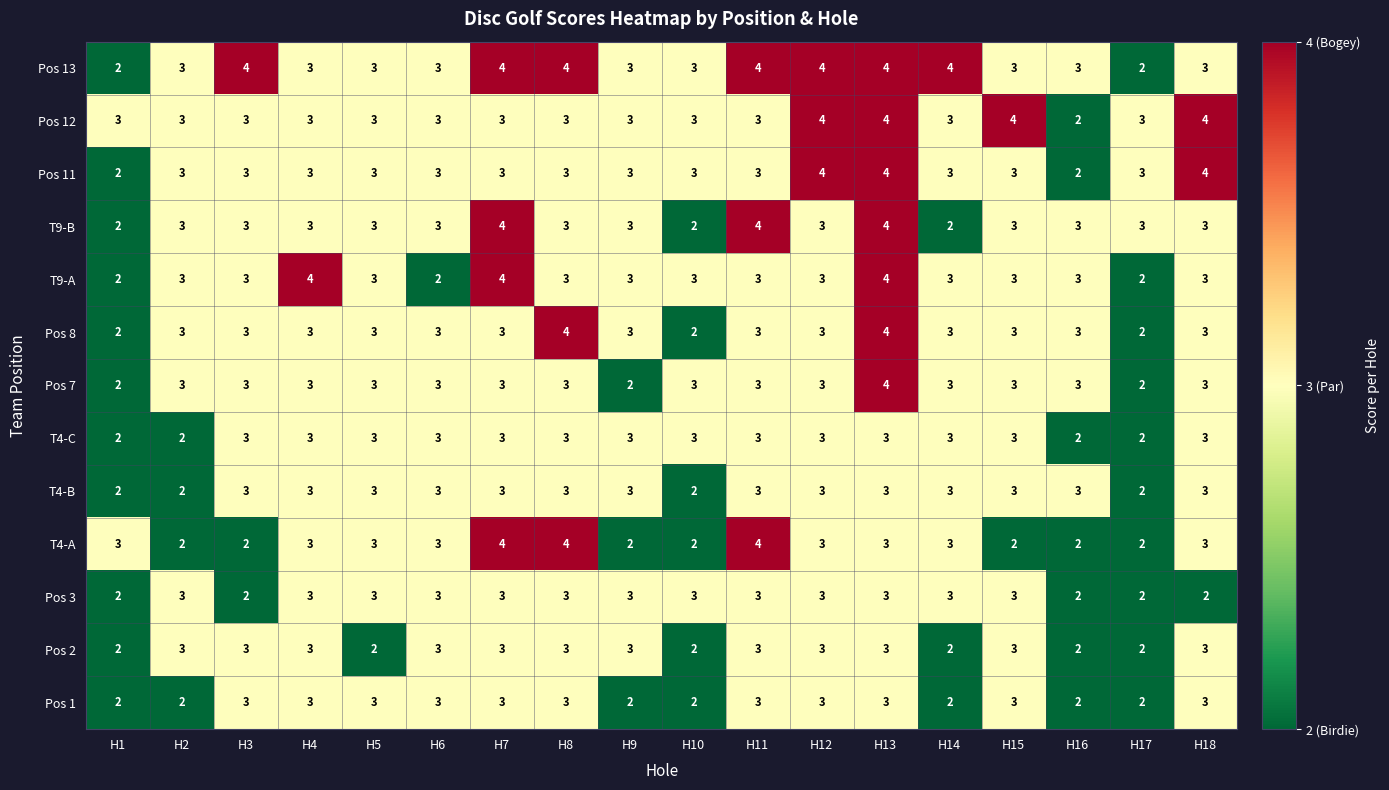

How many Pos 13 values are between 3 and 4?

16